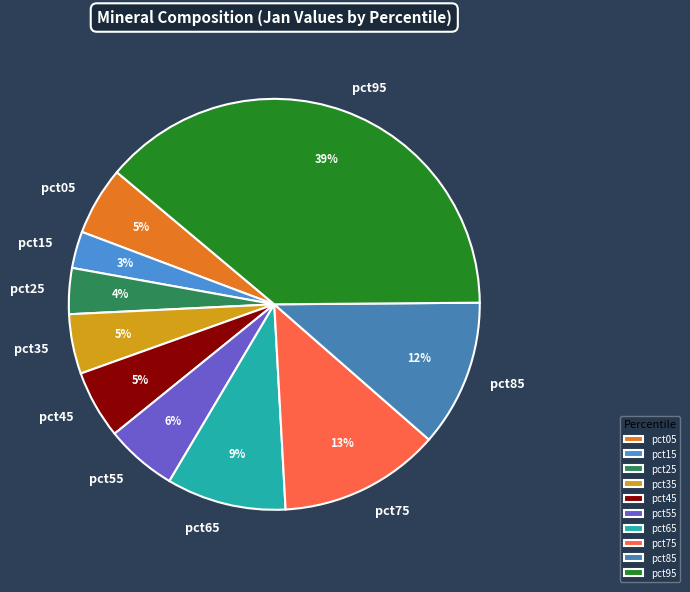

To the nearest percent, what is the difference between the pct55 and pct15 slice percentages?

3%